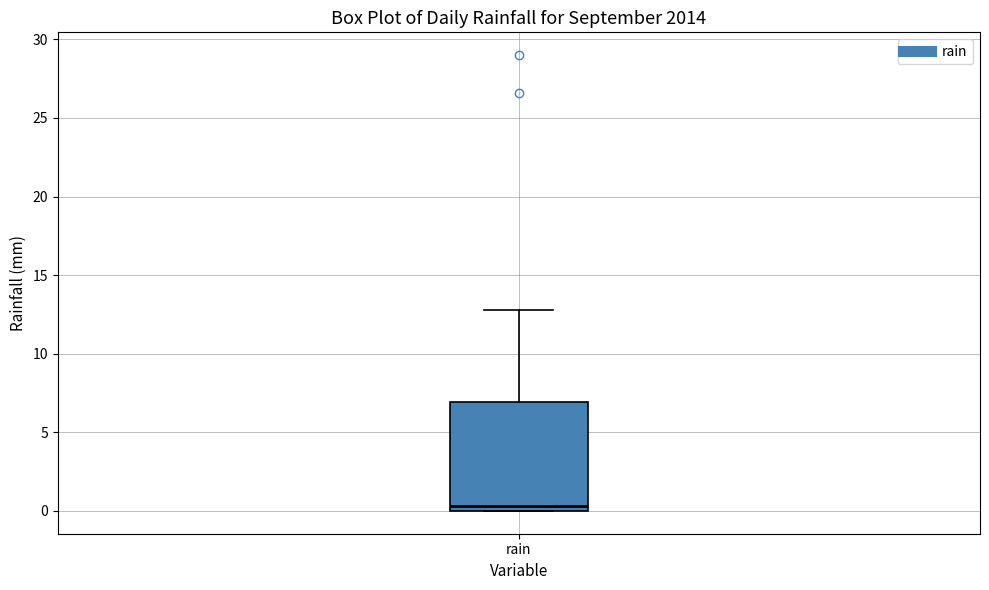

Transcribe this box plot: give where the median line is, the range the box spans, and where the two whiskers end, as read against the y-axis. The values are not printed on the chart, so give them approximately, as read against the axis.

median 0.5, box 0.0 to 7.0, whiskers 0.0 to 13.0